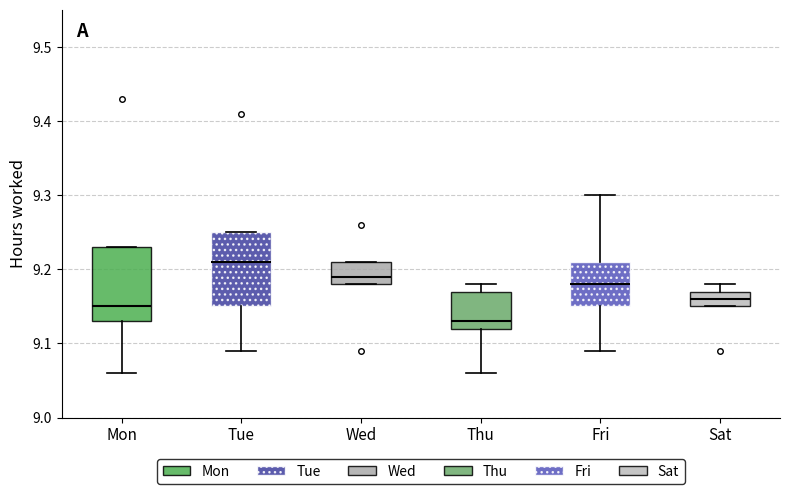

Reading left to right, transcribe this box plot: for each box, give where its median line is, the range the box spans, and where its two whiskers end, as read against the y-axis. The values are not printed on the chart, so give them approximately, as read against the axis.

Mon: median 9.15, box 9.13 to 9.23, whiskers 9.06 to 9.23
Tue: median 9.21, box 9.15 to 9.25, whiskers 9.09 to 9.25
Wed: median 9.19, box 9.18 to 9.21, whiskers 9.18 to 9.21
Thu: median 9.13, box 9.12 to 9.17, whiskers 9.06 to 9.18
Fri: median 9.18, box 9.15 to 9.21, whiskers 9.09 to 9.30
Sat: median 9.16, box 9.15 to 9.17, whiskers 9.15 to 9.18